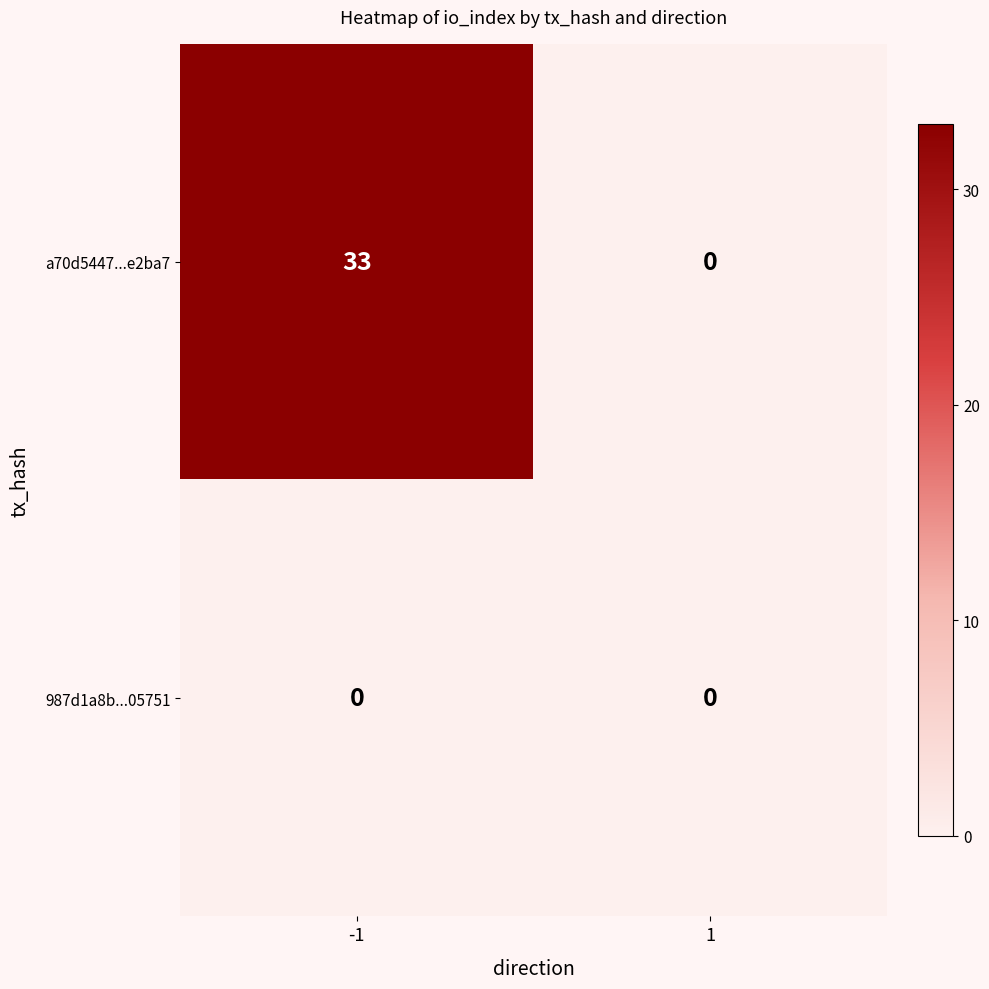

Count the number of data series in this chart.

2